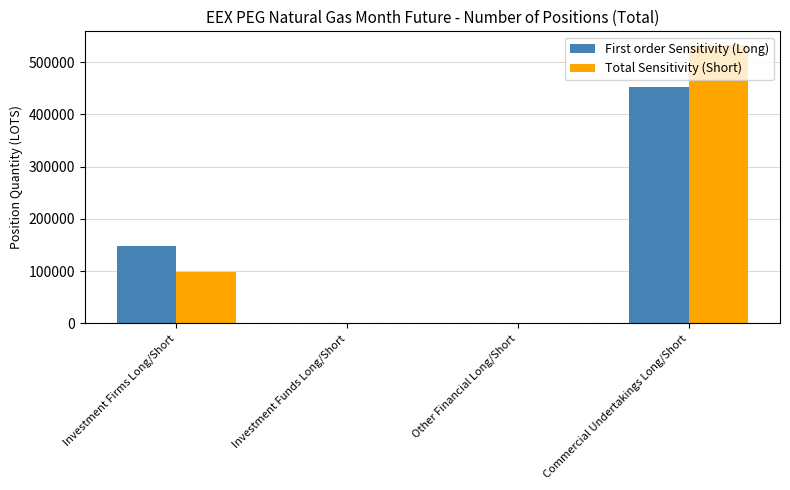

Count the First order Sensitivity (Long) values in the range 0 to 452351.

4